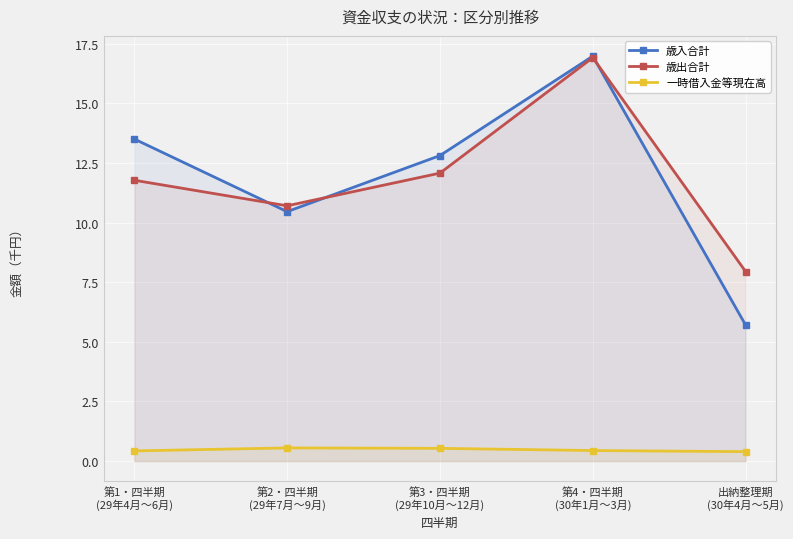

What is the label of the 3rd point from the right?

第3・四半期
(29年10月～12月)